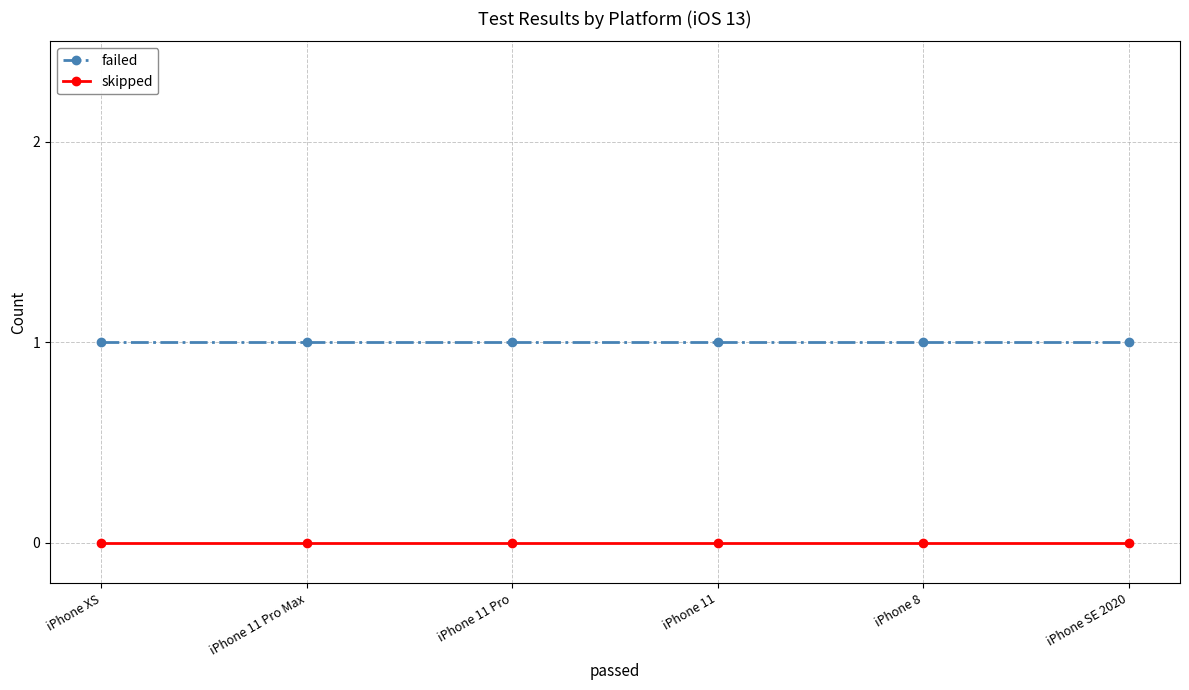

The value of failed at iPhone 11 Pro is 1. True or false?

True